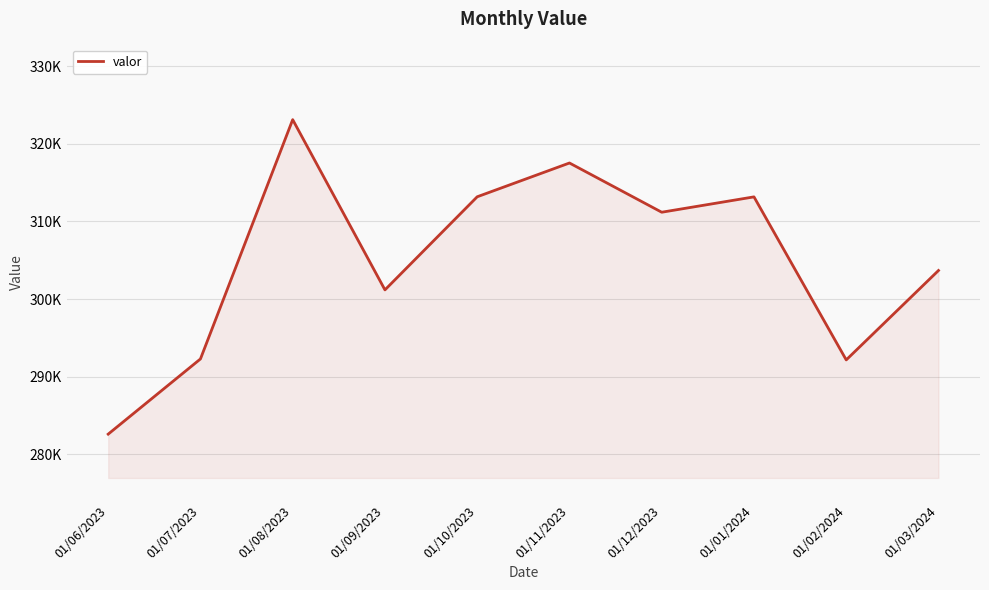

Does the chart display data point markers on the line(s)?

No